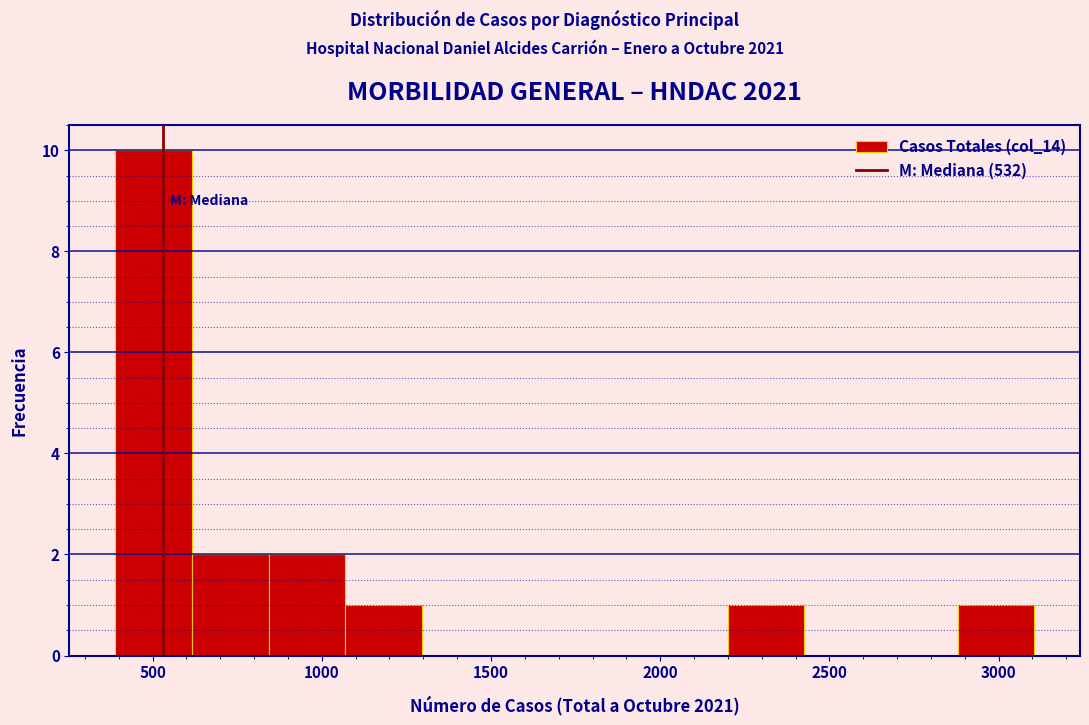

Over which range of the x-axis is the bar tallest?

400 to 600